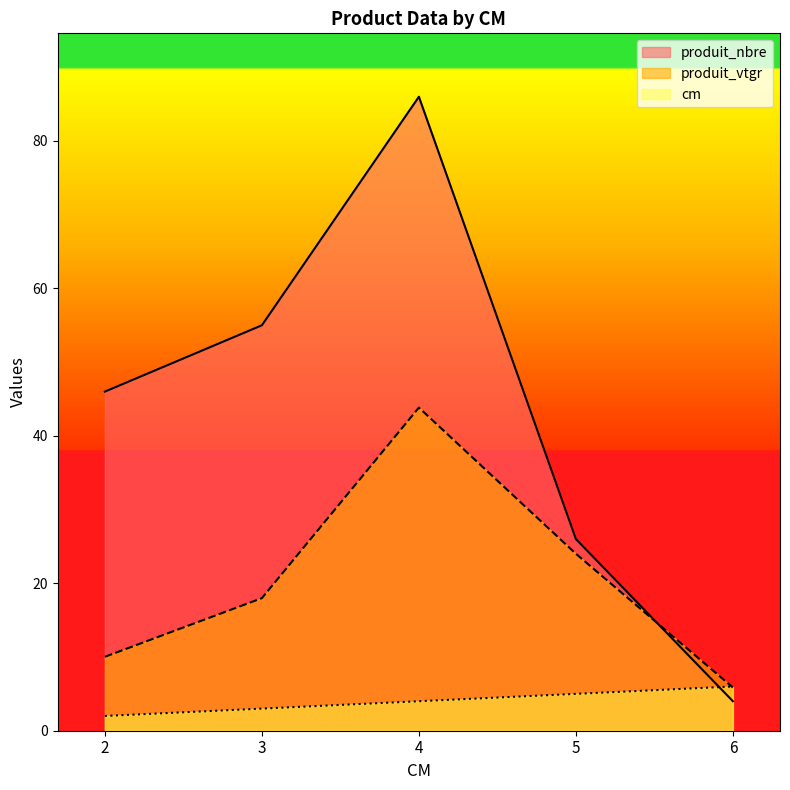

How many times do cm and produit_nbre cross each other?

1